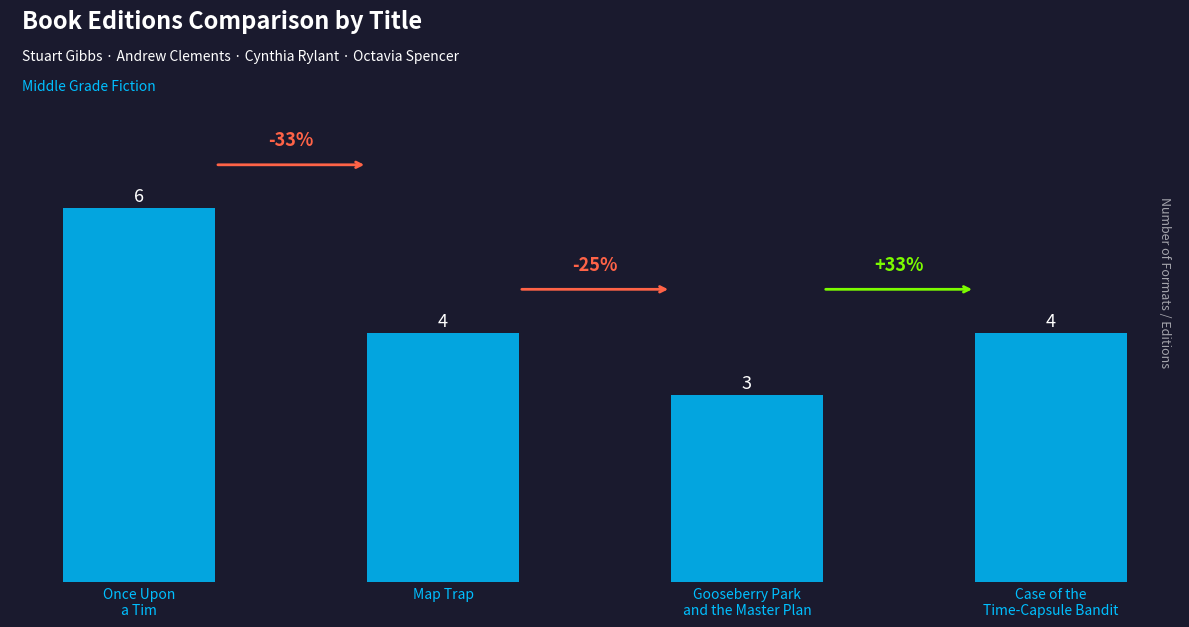

The chart shows a value of 3 at Gooseberry Park
and the Master Plan. True or false?

True